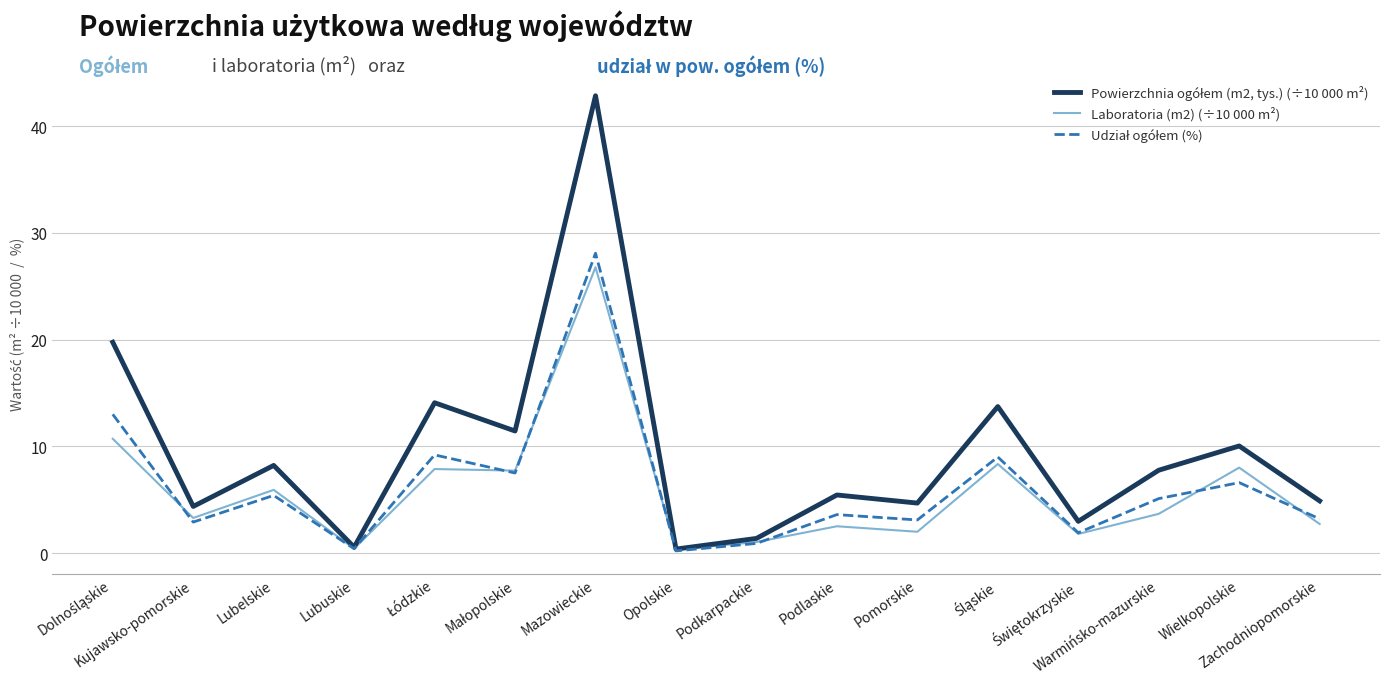

What position from the right is Kujawsko-pomorskie?

15